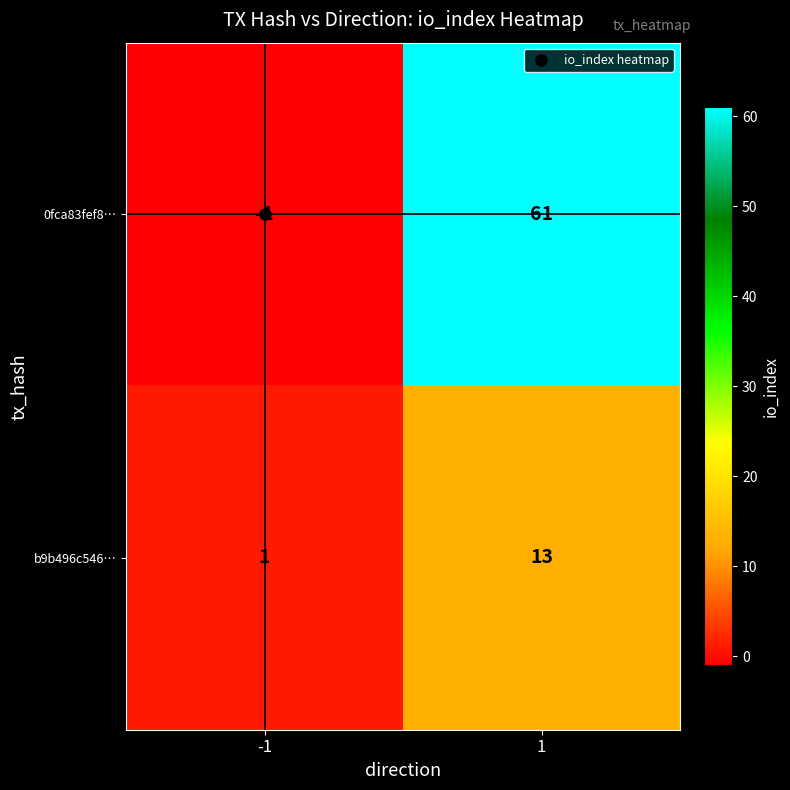

What is the approximate value of b9b496c546… at 1, to the nearest 5?

15